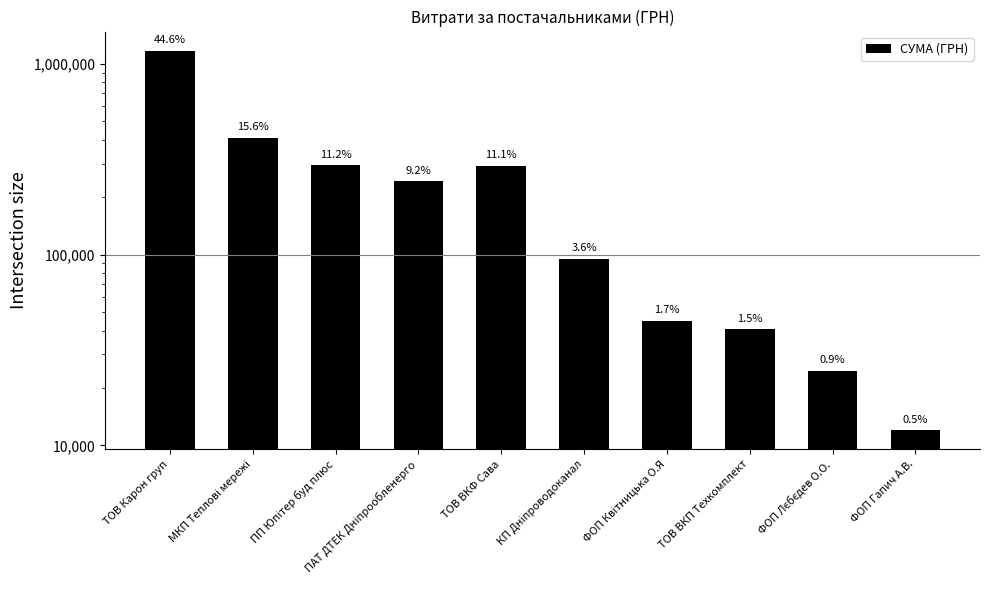

What is the change in value from МКП Теплові мережі to ФОП Квітницька О.Я?

-366053.6